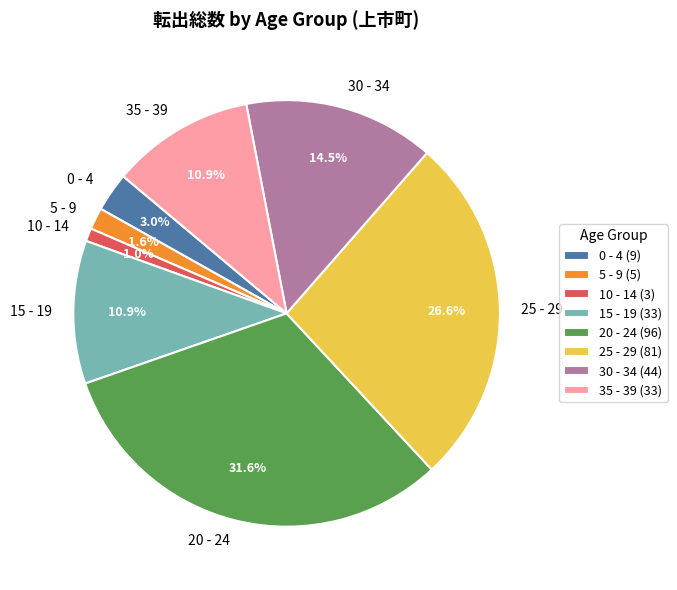

To the nearest percent, what percentage of the pie is 5 - 9?

2%